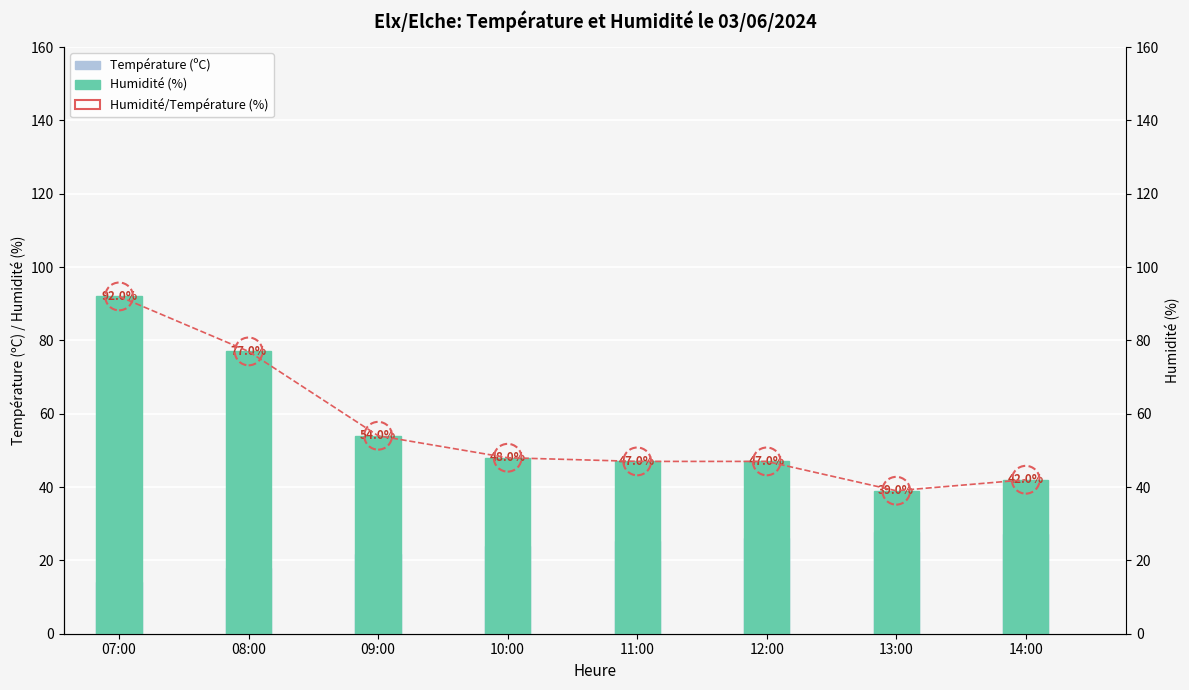

At how many categories does at least one series exceed 46?

6